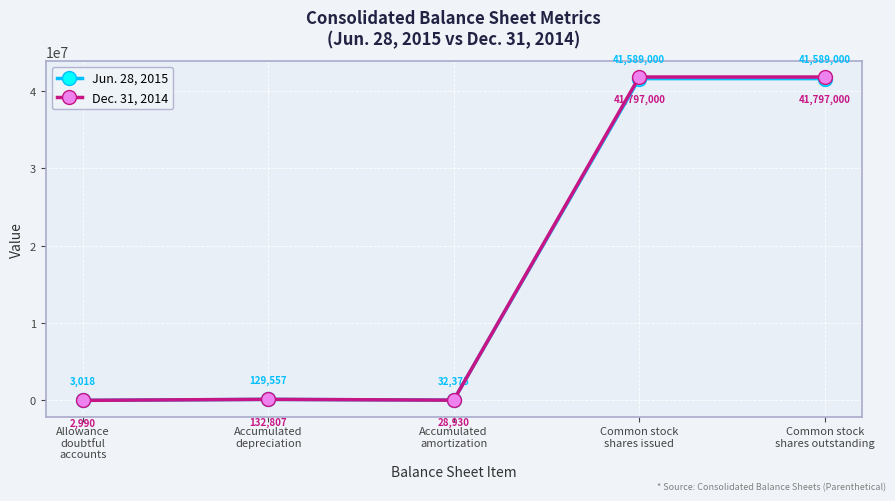

What position from the left is Accumulated
amortization?

3